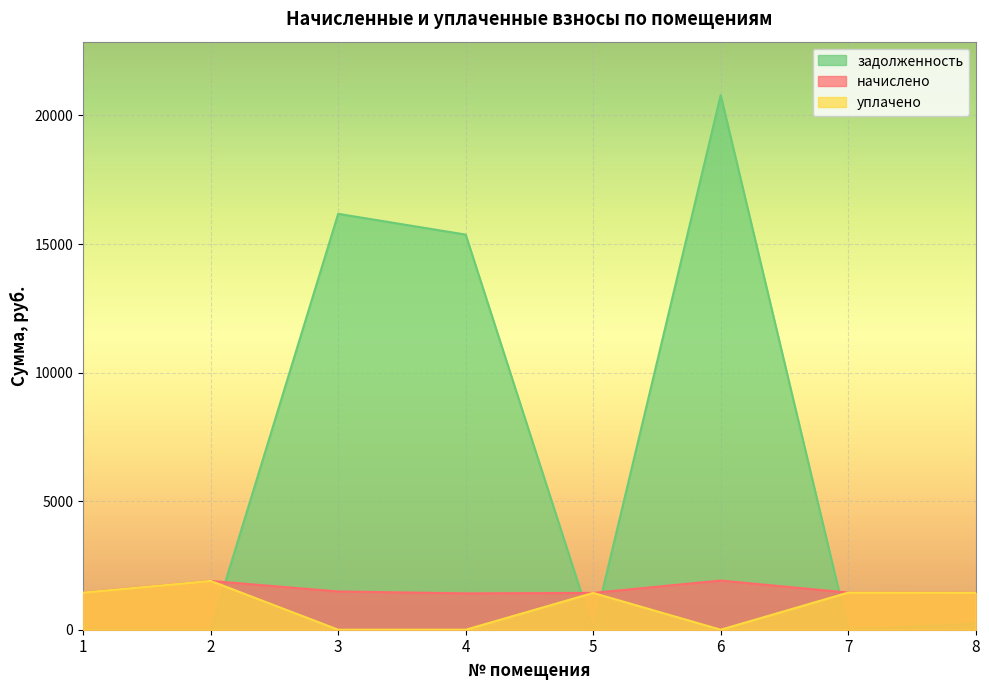

What are all the series names shown in the legend?

задолженность, начислено, уплачено